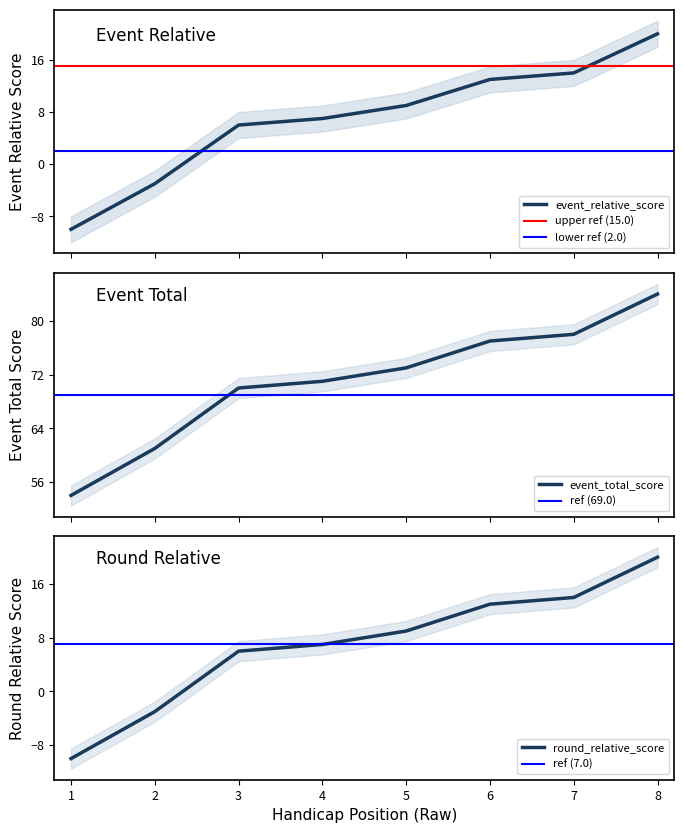

What is the difference between the maximum and minimum values in the round_relative_score series?

30